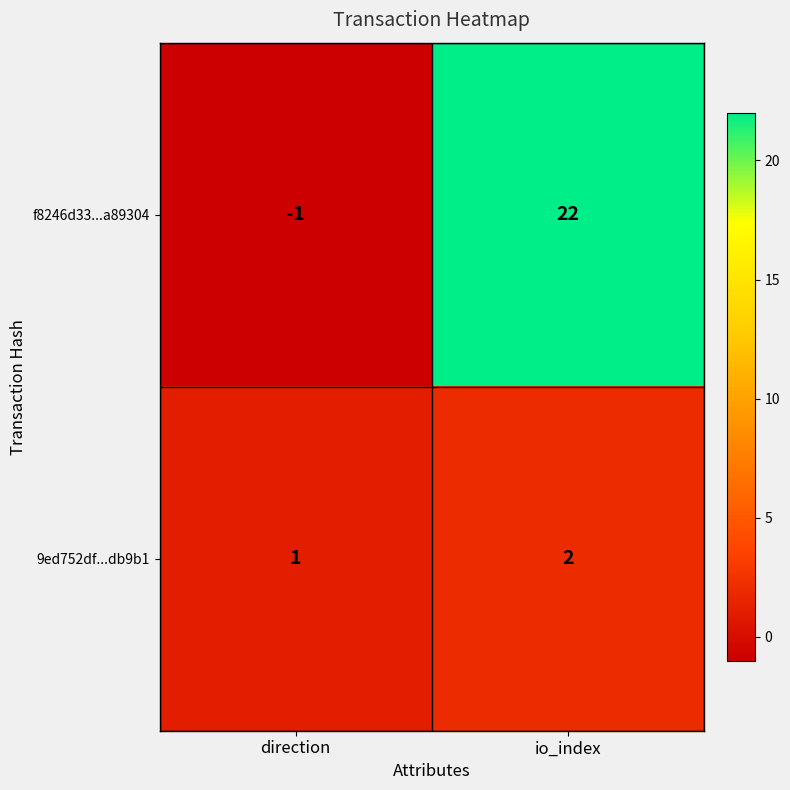

How many categories are shown in the chart?

2